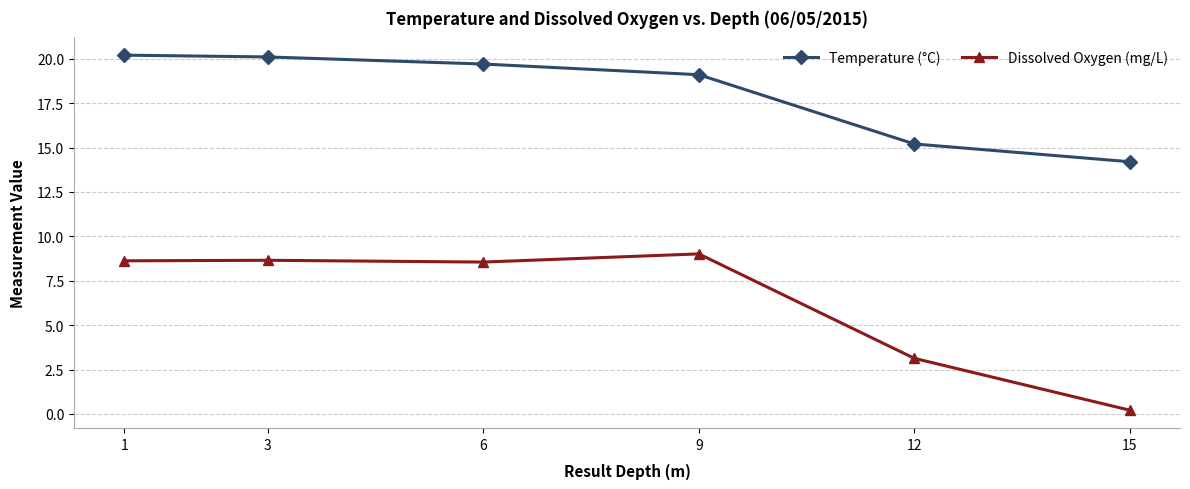

How many lines are shown in the chart?

2